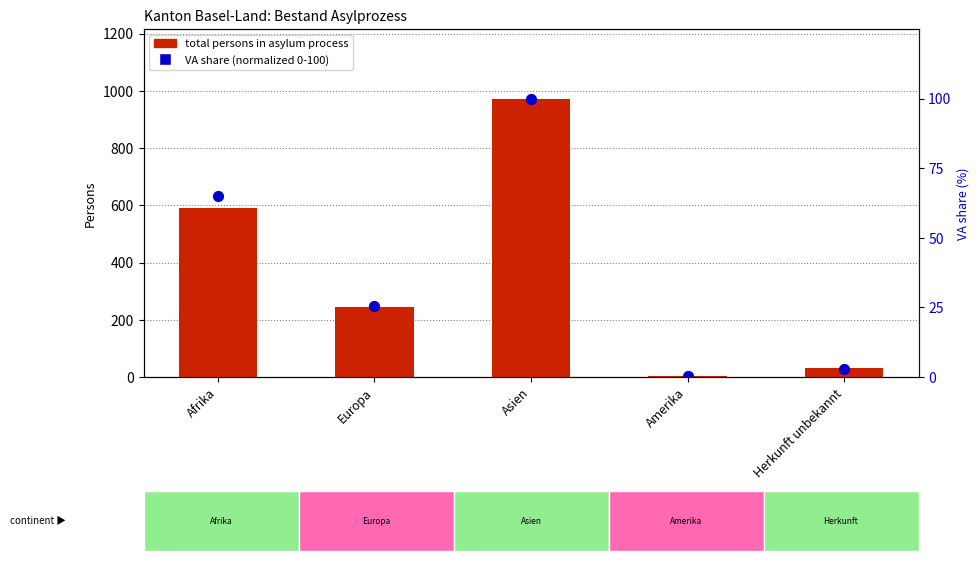

At how many categories does at least one series exceed 417?

2